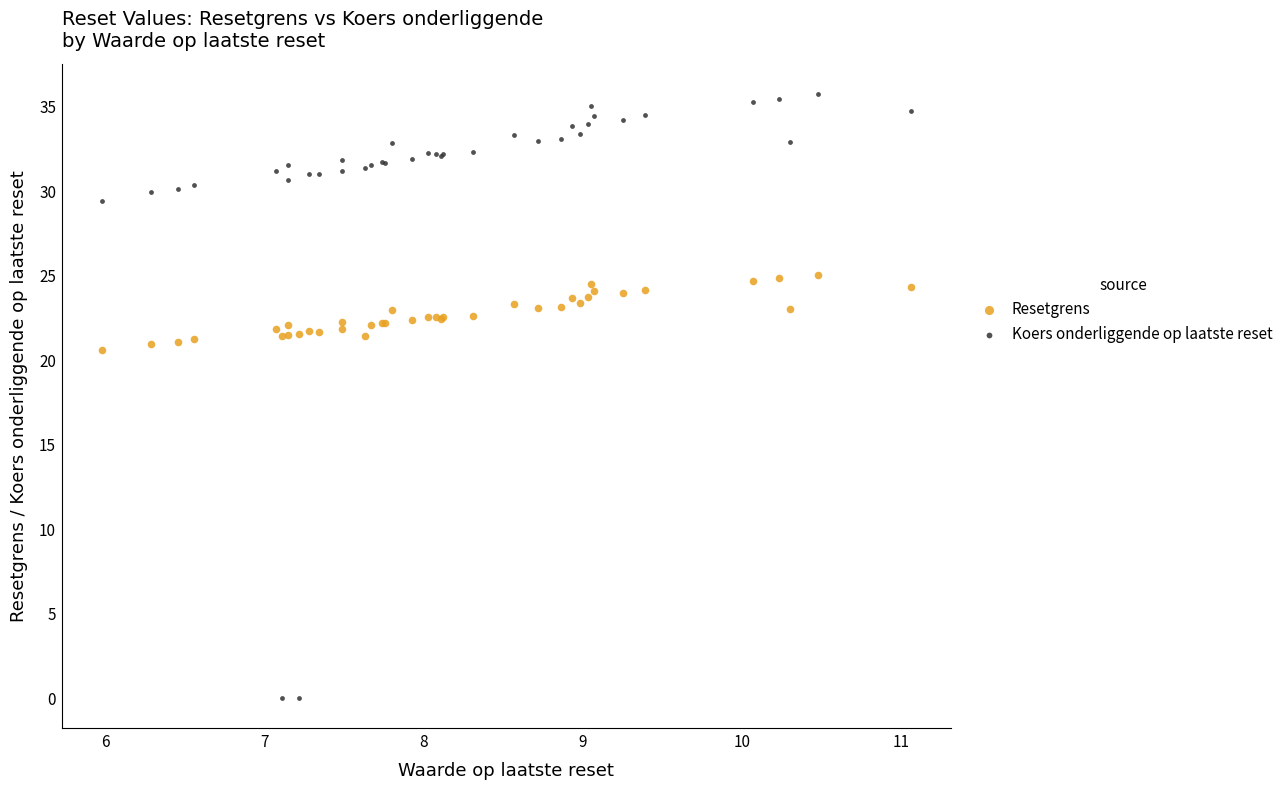

Which series reaches the minimum Y coordinate?

Koers onderliggende op laatste reset